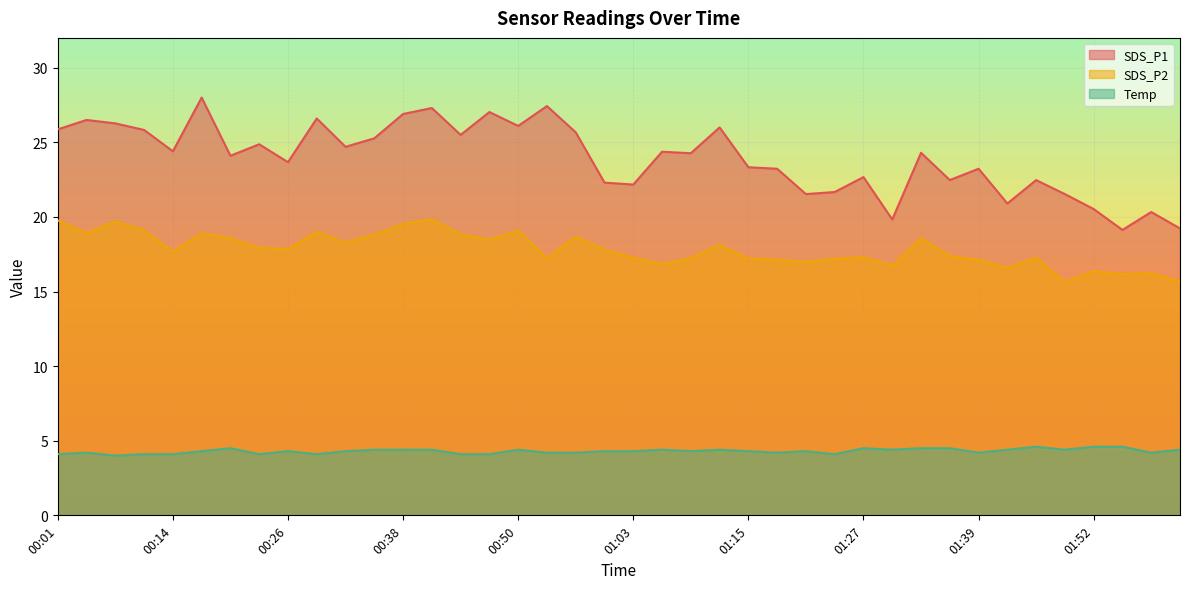

What is the total value across all series at 01:39?

44.6